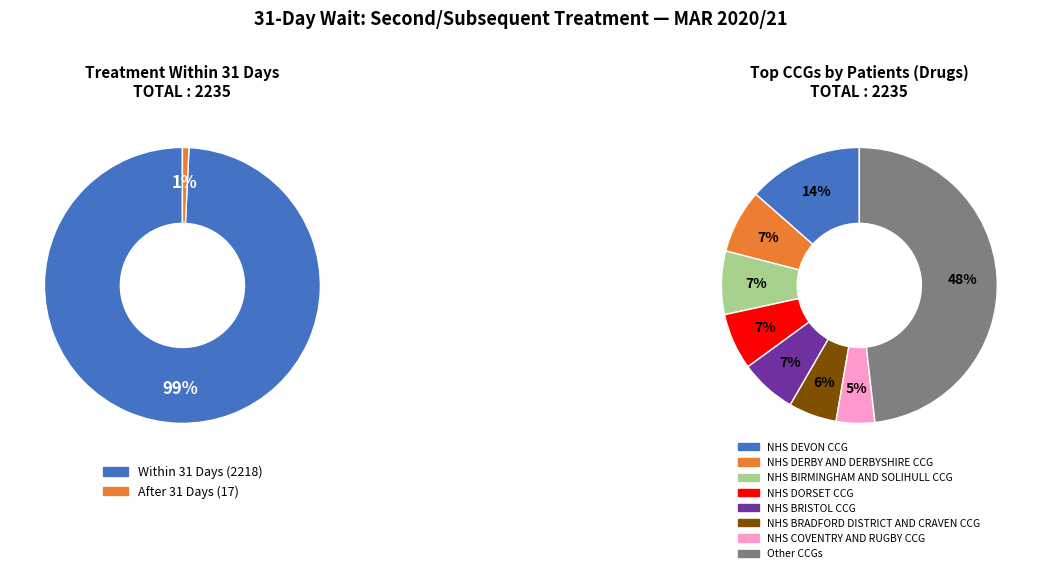

The NHS BIRMINGHAM AND SOLIHULL CCG slice represents 7% of the pie. True or false?

True